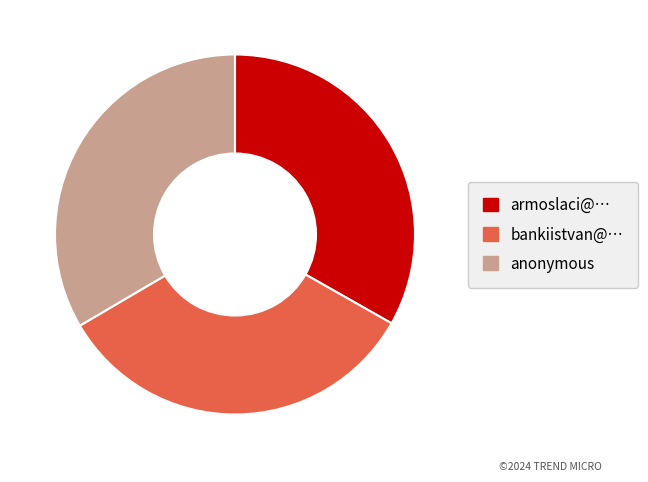

Is it true that armoslaci@… is 40% of the pie?

False